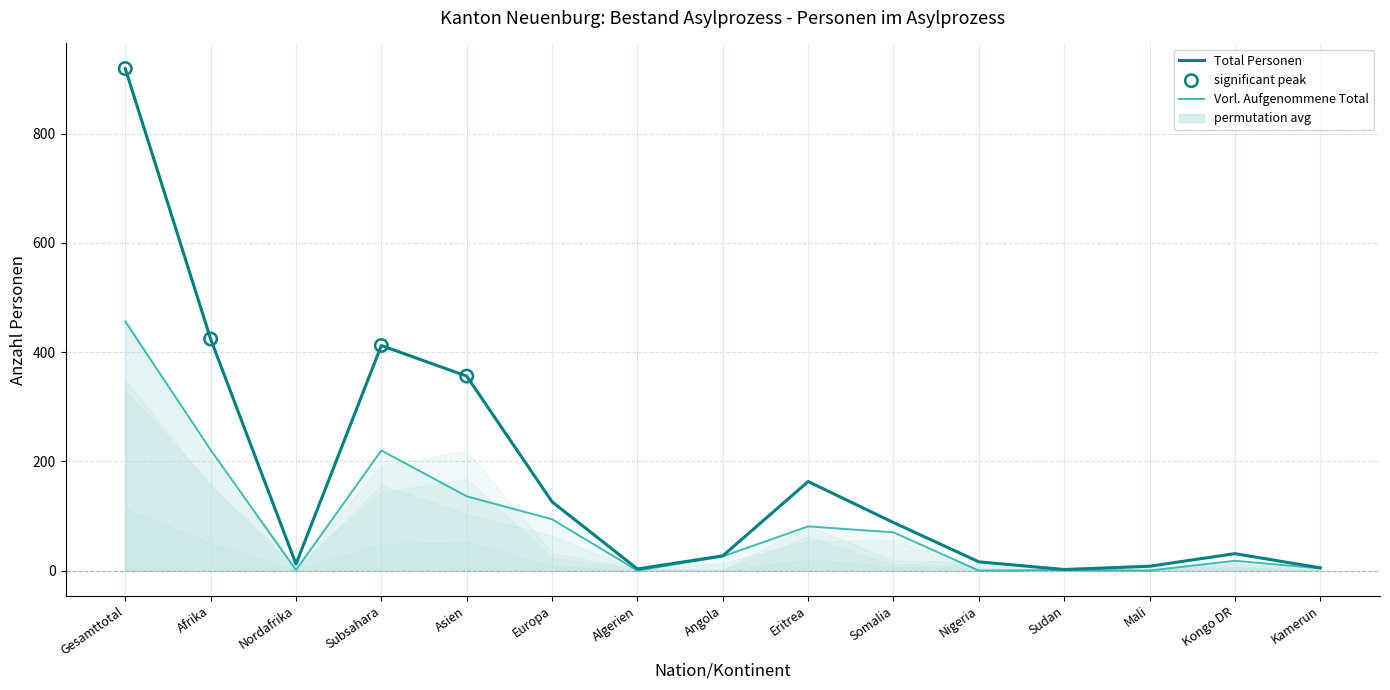

Which series contains the lowest Y value?

Vorl. Aufgenommene Total